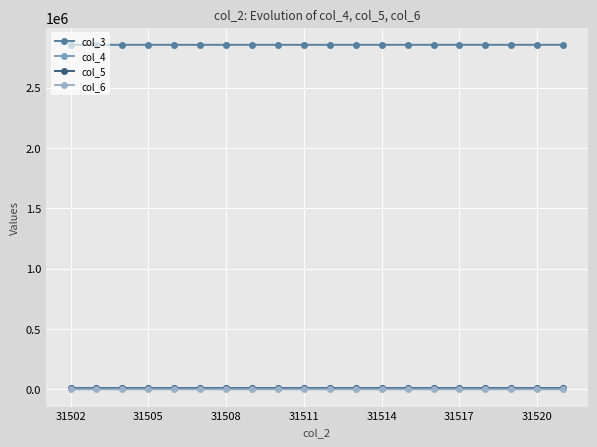

How many lines are shown in the chart?

4